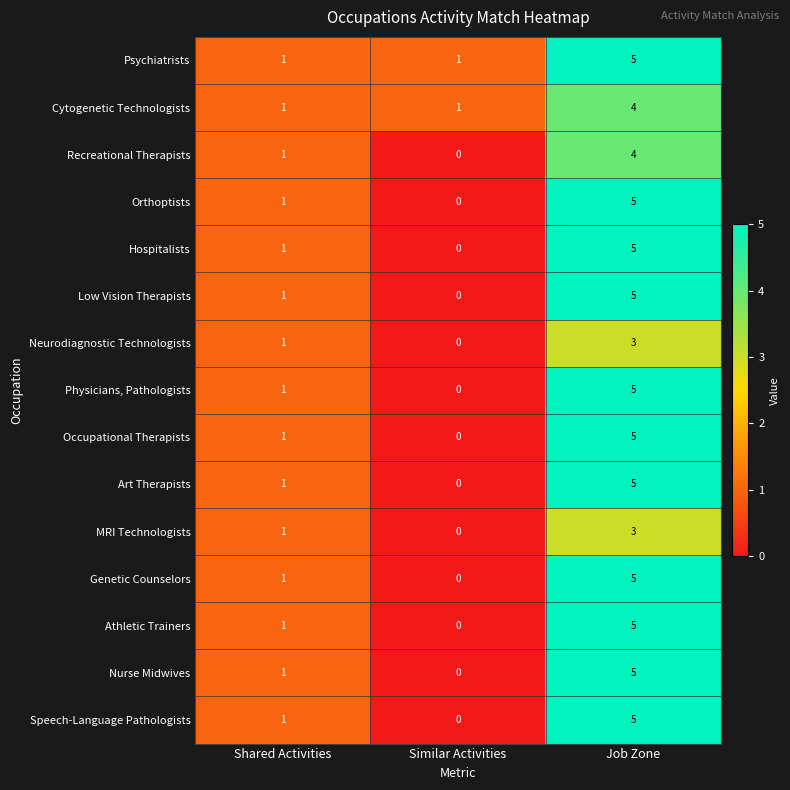

List the labels in order of Athletic Trainers value, smallest first.

Similar Activities, Shared Activities, Job Zone